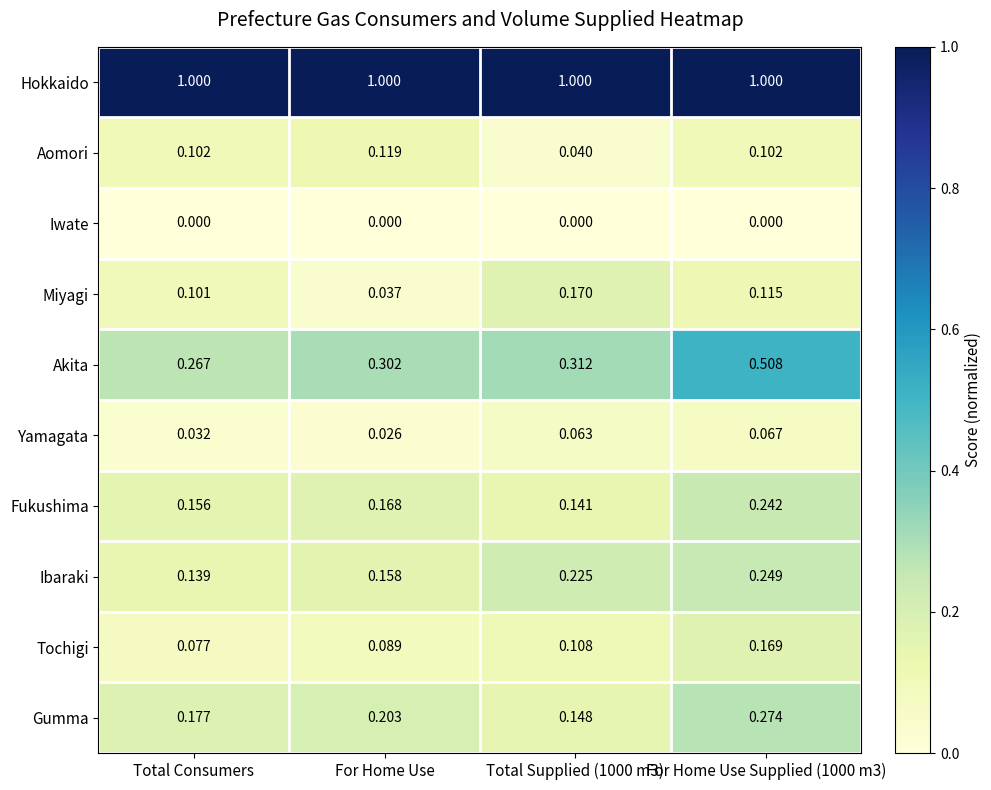

What is the spread (max minus min) of values at Total Supplied (1000 m3)?

1.0